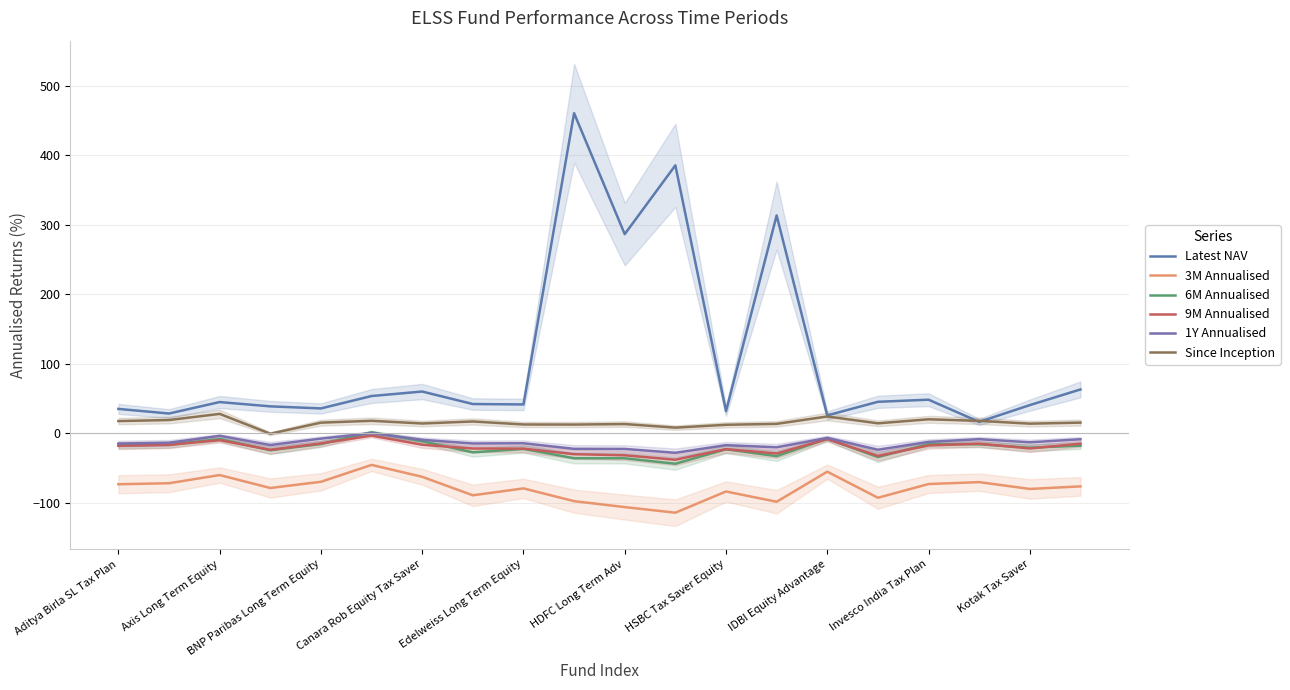

How many data points in 6M Annualised are less than -17?

12